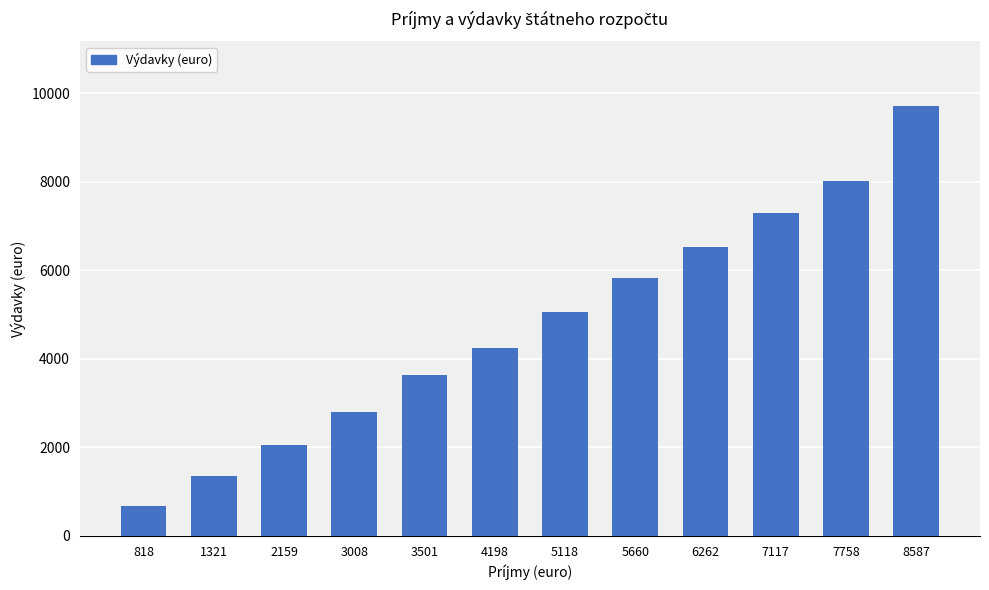

What is the value of the 11th bar from the left?

8008